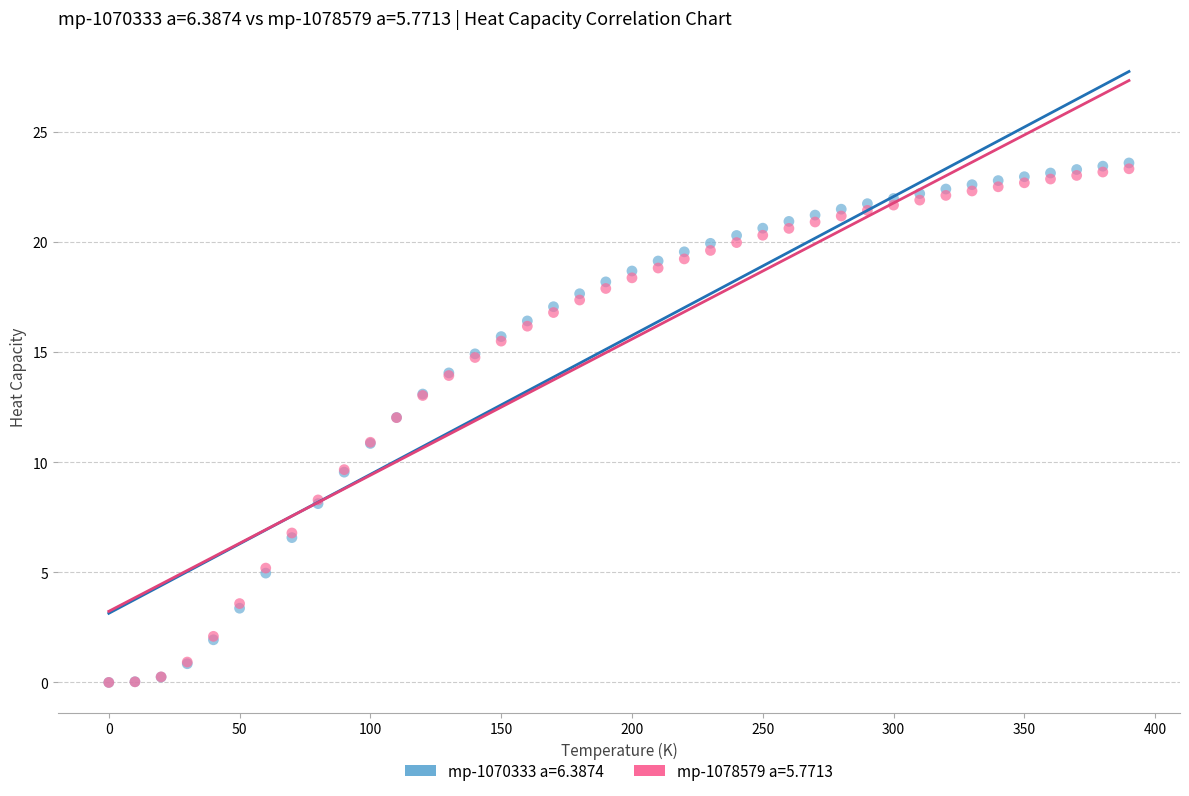

Which series has the largest Y range (max minus min)?

mp-1070333 a=6.3874